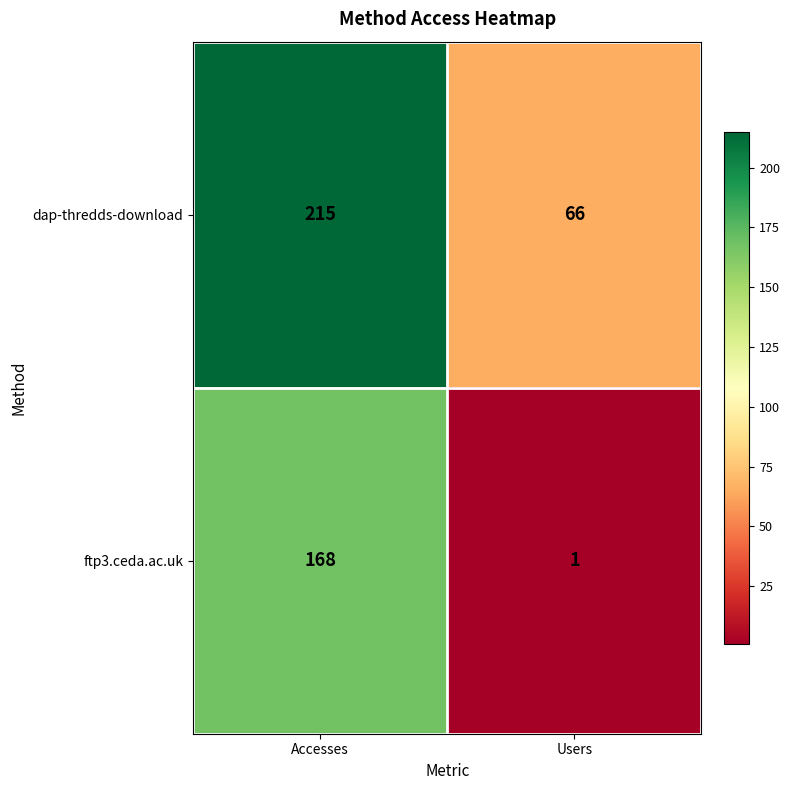

At Accesses, list the series in order from largest to smallest.

dap-thredds-download, ftp3.ceda.ac.uk